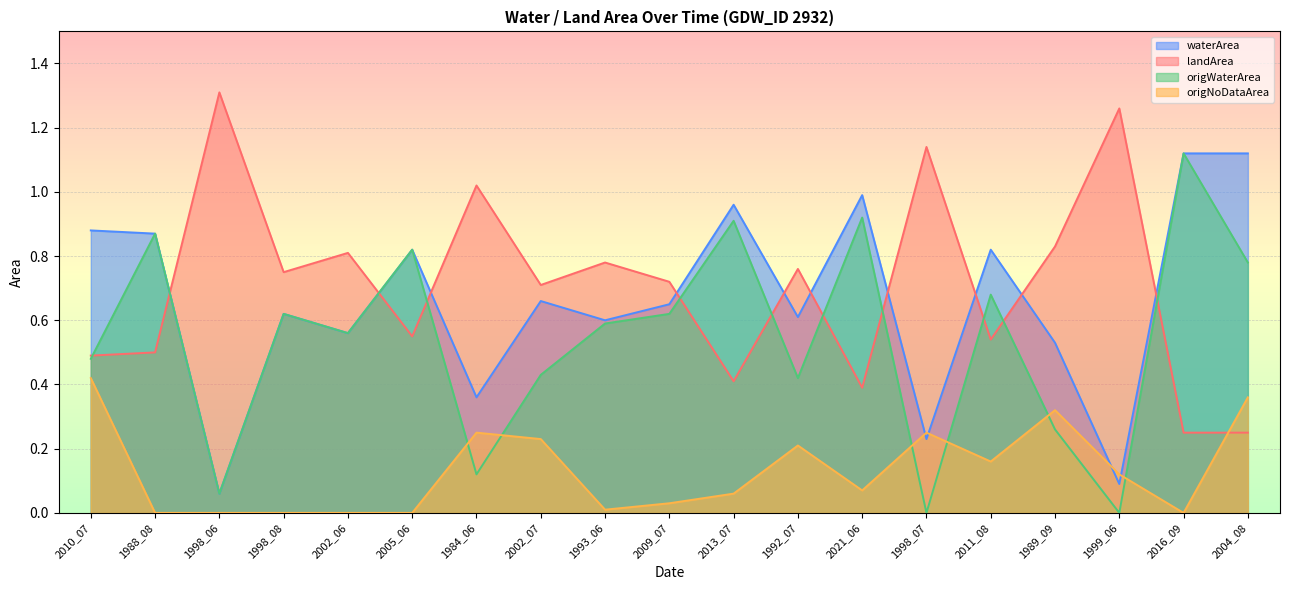

How many times do landArea and origNoDataArea cross each other?

1